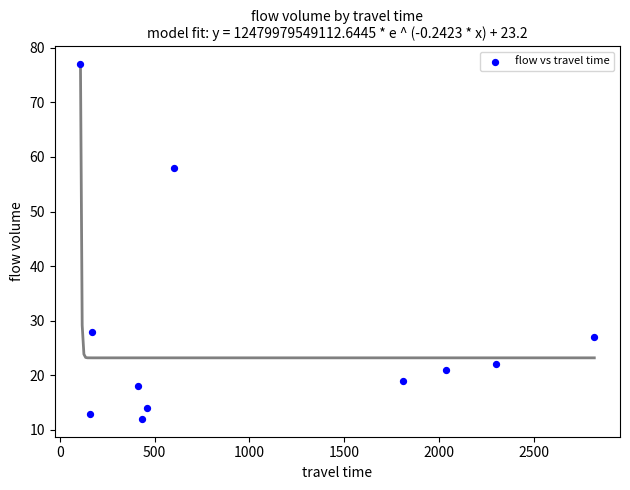

What Y value in the scatter plot is closest to 44?

58